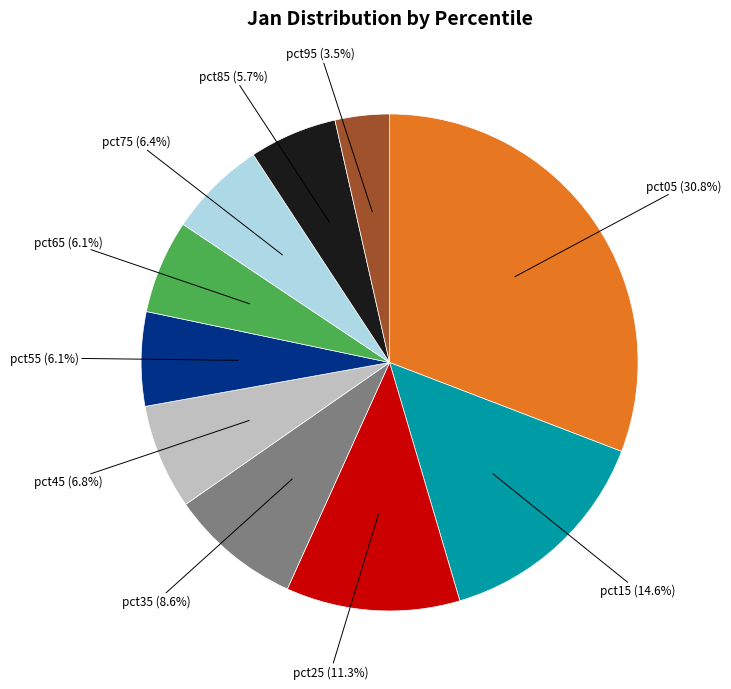

True or false: pct05 accounts for 31% of the total.

True